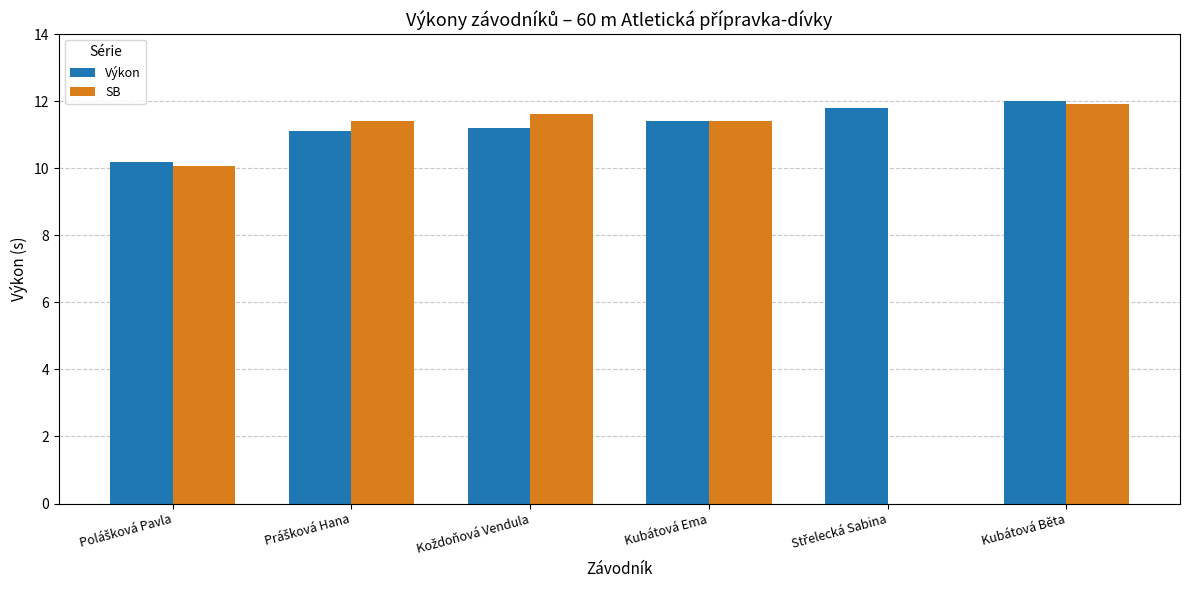

At which label does Výkon reach its peak?

Kubátová Běta